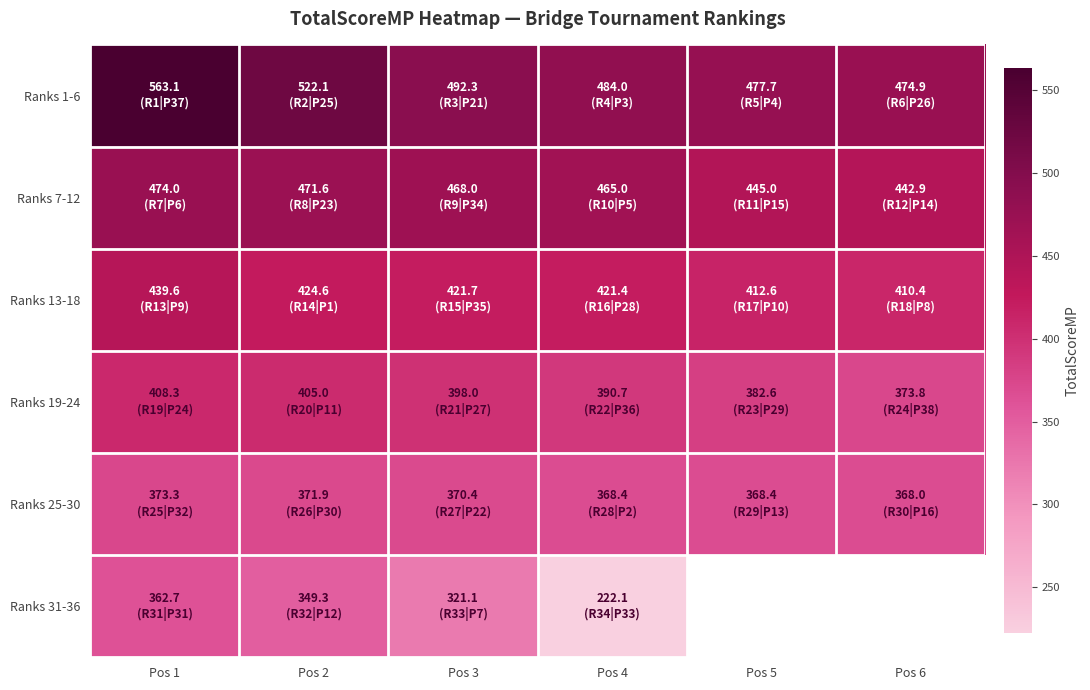

Which series has the largest range (max minus min)?

Ranks 31-36